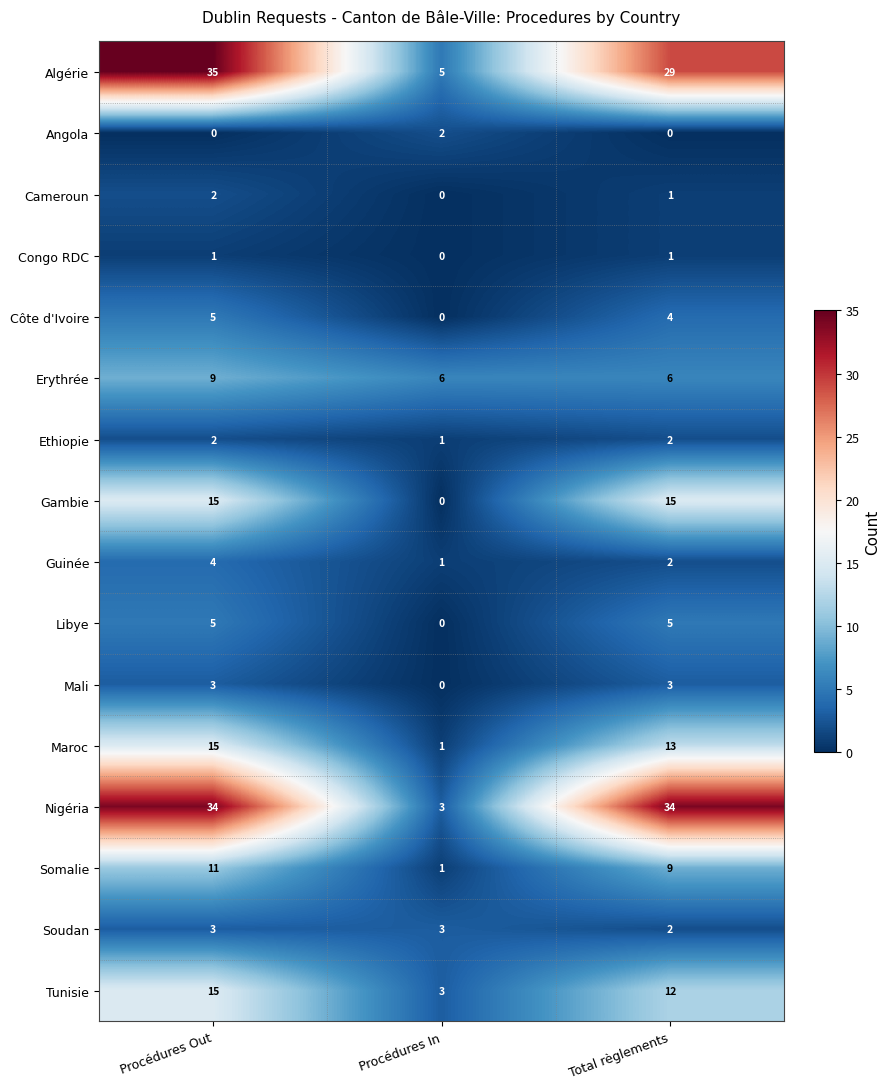

What is the total value across all series at Procédures In?

26